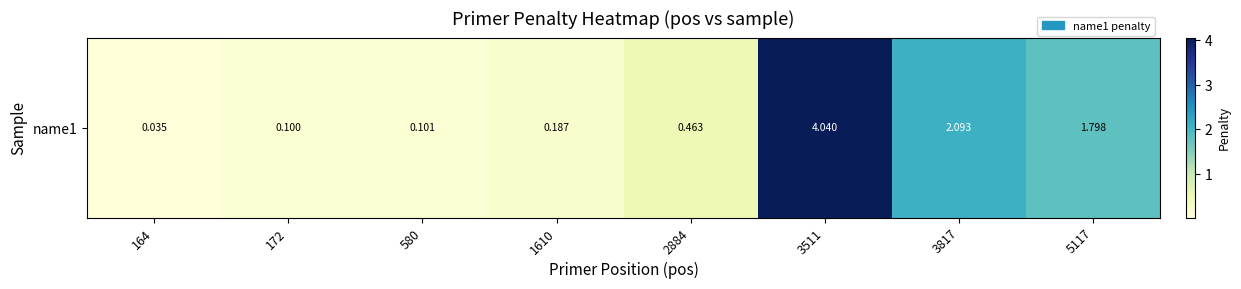

Count the number of data series in this chart.

1